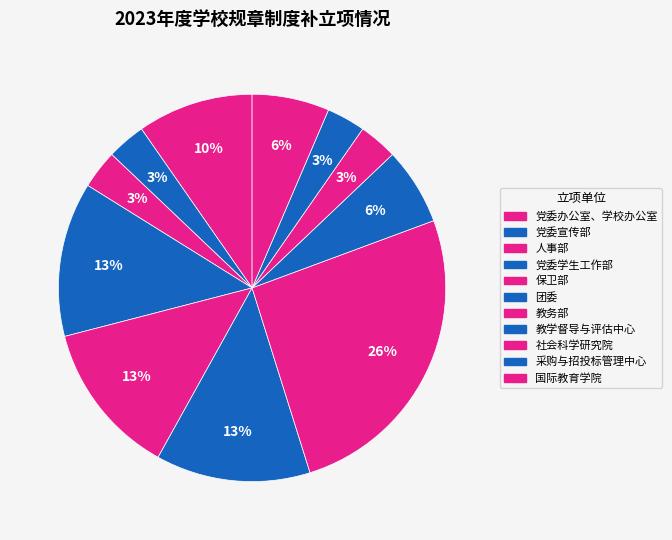

To the nearest percent, what portion does 社会科学研究院 represent?

3%